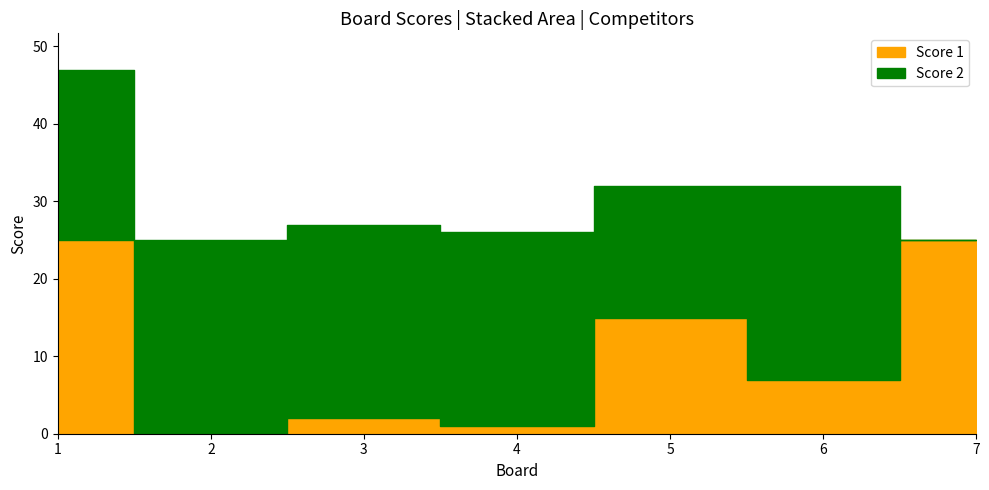

At which label is Score 2 closest to 12?

5